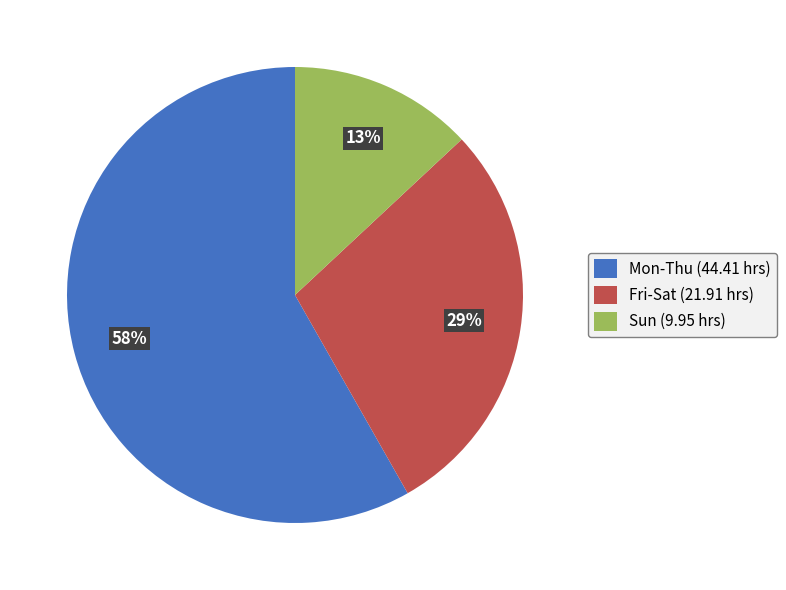

To the nearest percent, what portion does Sun (9.95 hrs) represent?

13%